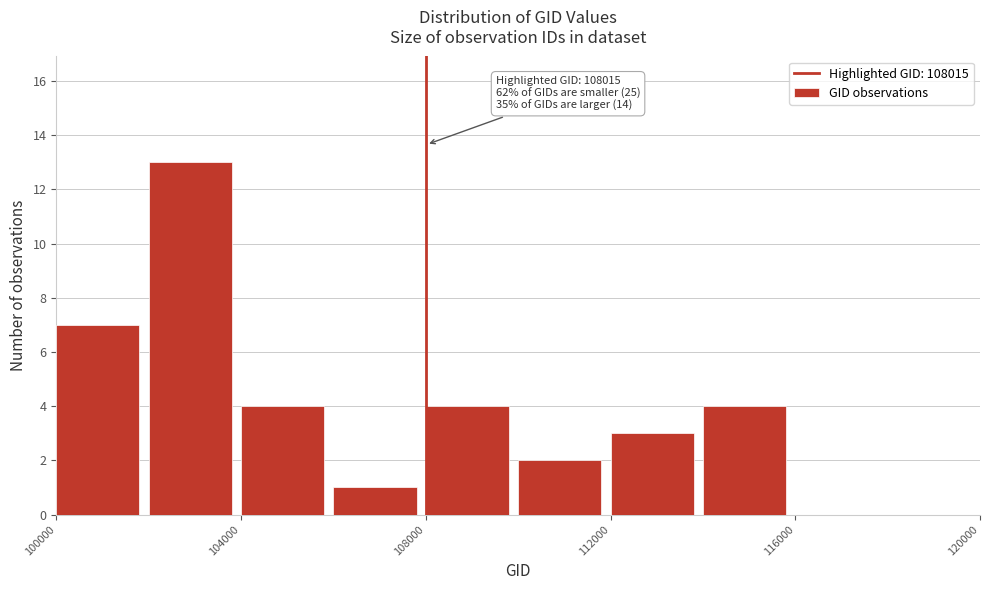

Which range on the x-axis has the tallest bar?

102000 to 104000